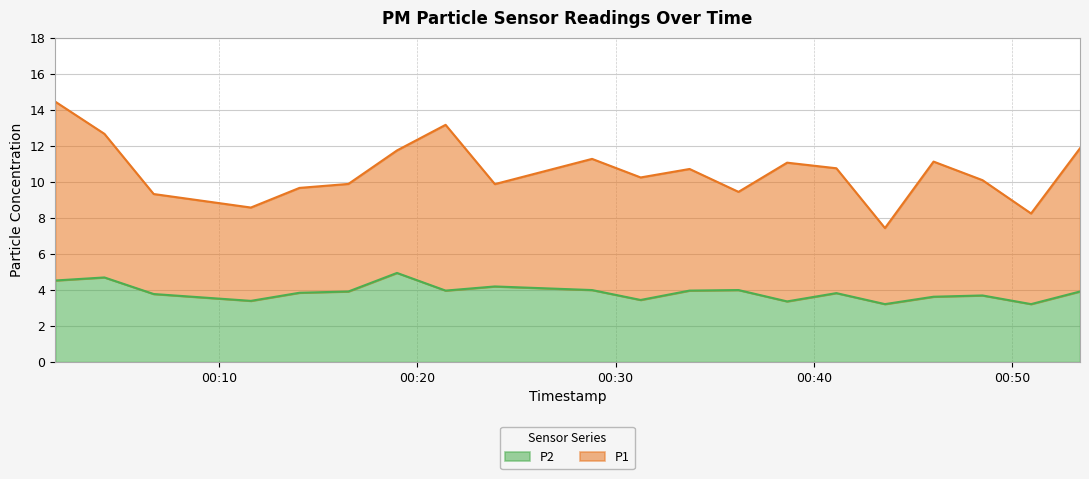

Reading right to left, list all the values displayed in this chart.

2024-01-07T00:53:25=3.9	2024-01-07T00:50:57=3.2	2024-01-07T00:48:30=3.7	2024-01-07T00:46:02=3.6	2024-01-07T00:43:35=3.2	2024-01-07T00:41:08=3.8	2024-01-07T00:38:39=3.4	2024-01-07T00:36:12=4.0	2024-01-07T00:33:44=4.0	2024-01-07T00:31:16=3.5	2024-01-07T00:28:49=4.0	2024-01-07T00:23:55=4.2	2024-01-07T00:21:26=4.0	2024-01-07T00:18:59=5.0	2024-01-07T00:16:32=3.9	2024-01-07T00:14:04=3.9	2024-01-07T00:11:37=3.4	2024-01-07T00:06:43=3.8	2024-01-07T00:04:14=4.7	2024-01-07T00:01:45=4.5